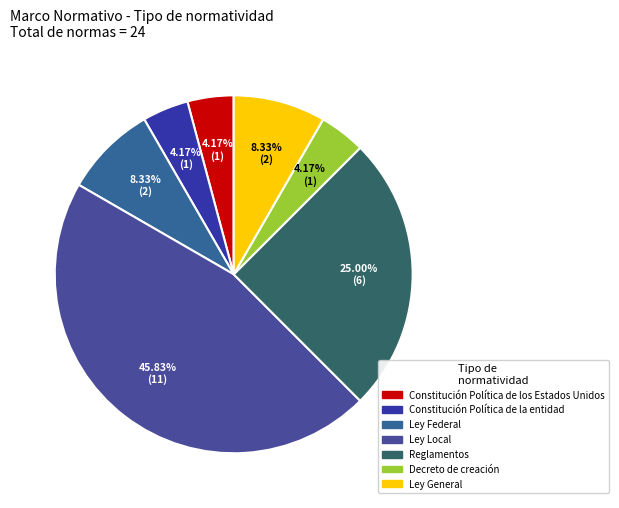

The Ley Local slice represents 37% of the pie. True or false?

False